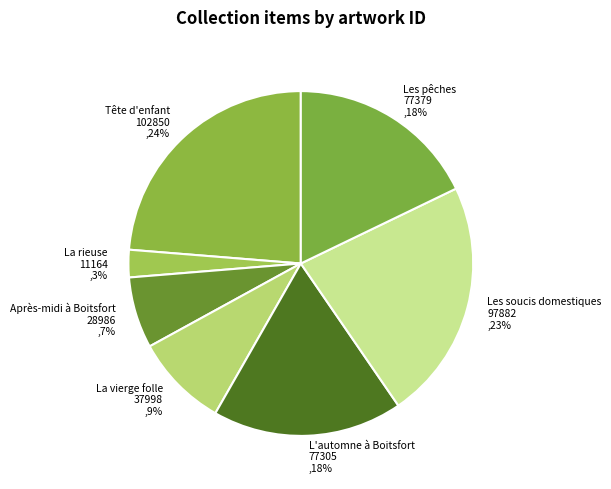

Is there a majority slice in this chart?

No